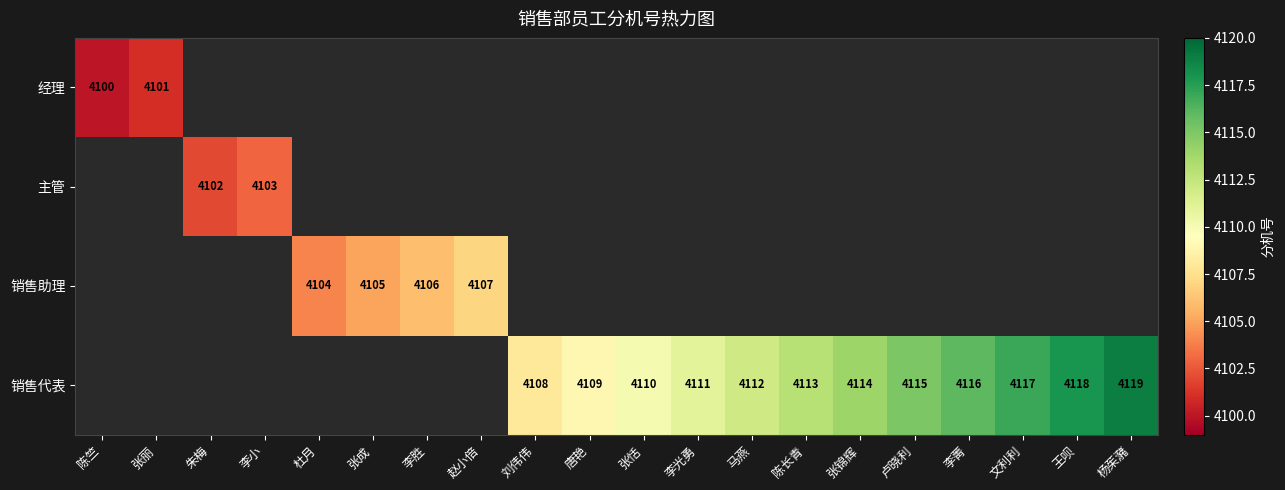

The 销售代表 series shows 5923 at 李光勇. True or false?

False